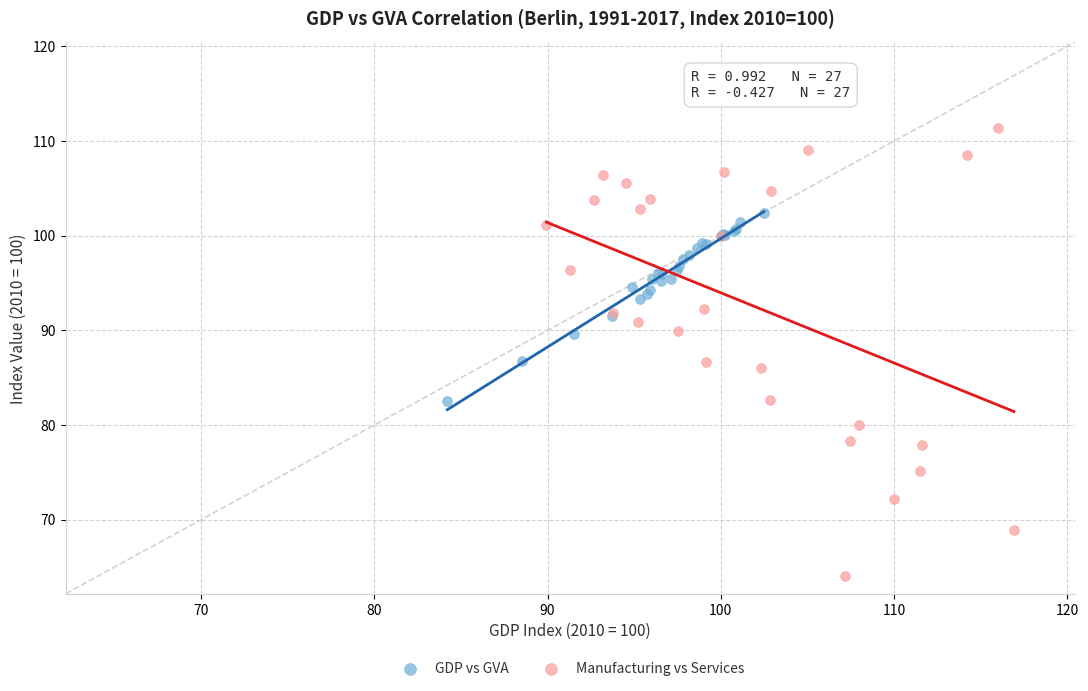

Which series has the largest Y range (max minus min)?

Manufacturing vs Services